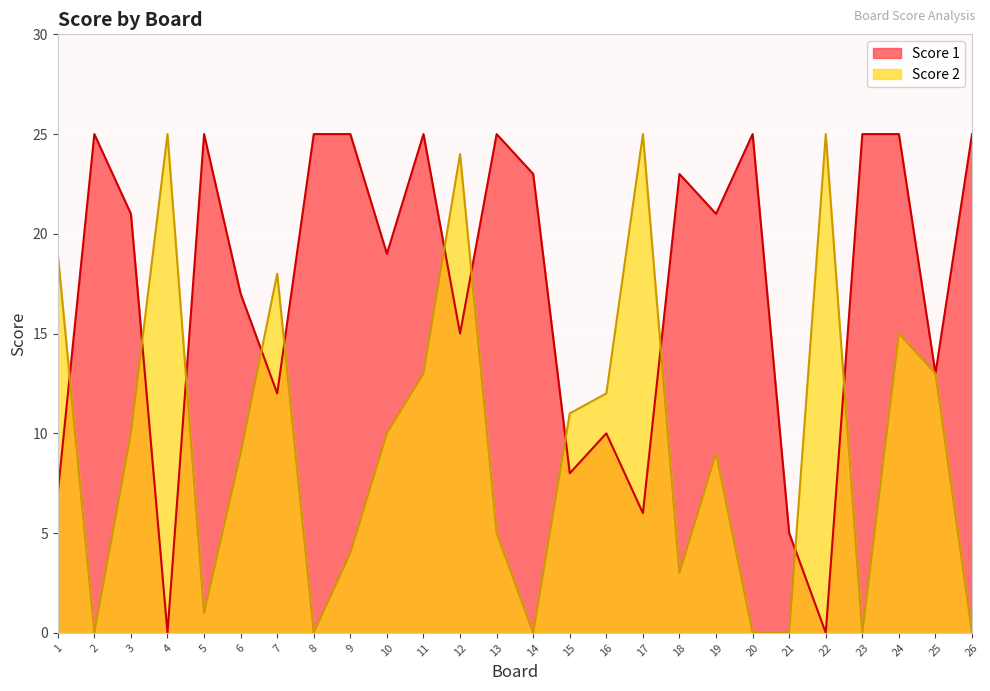

True or false: Score 2 has more than 0 interior local peaks.

True